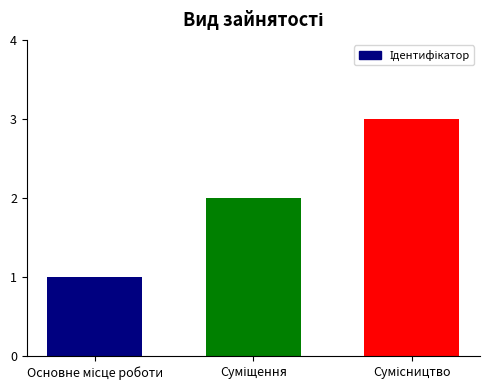

What is the sum of all values?

6